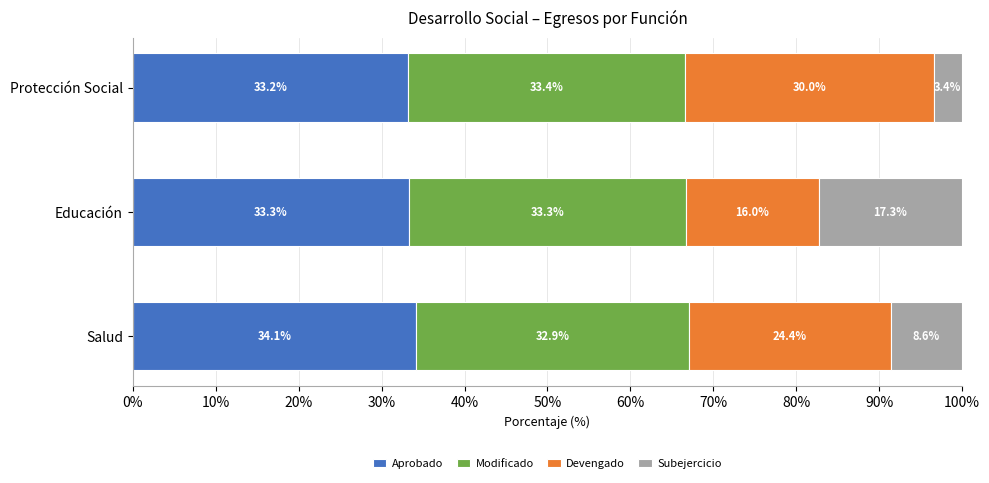

Which category has the highest value in the Aprobado series?

Salud